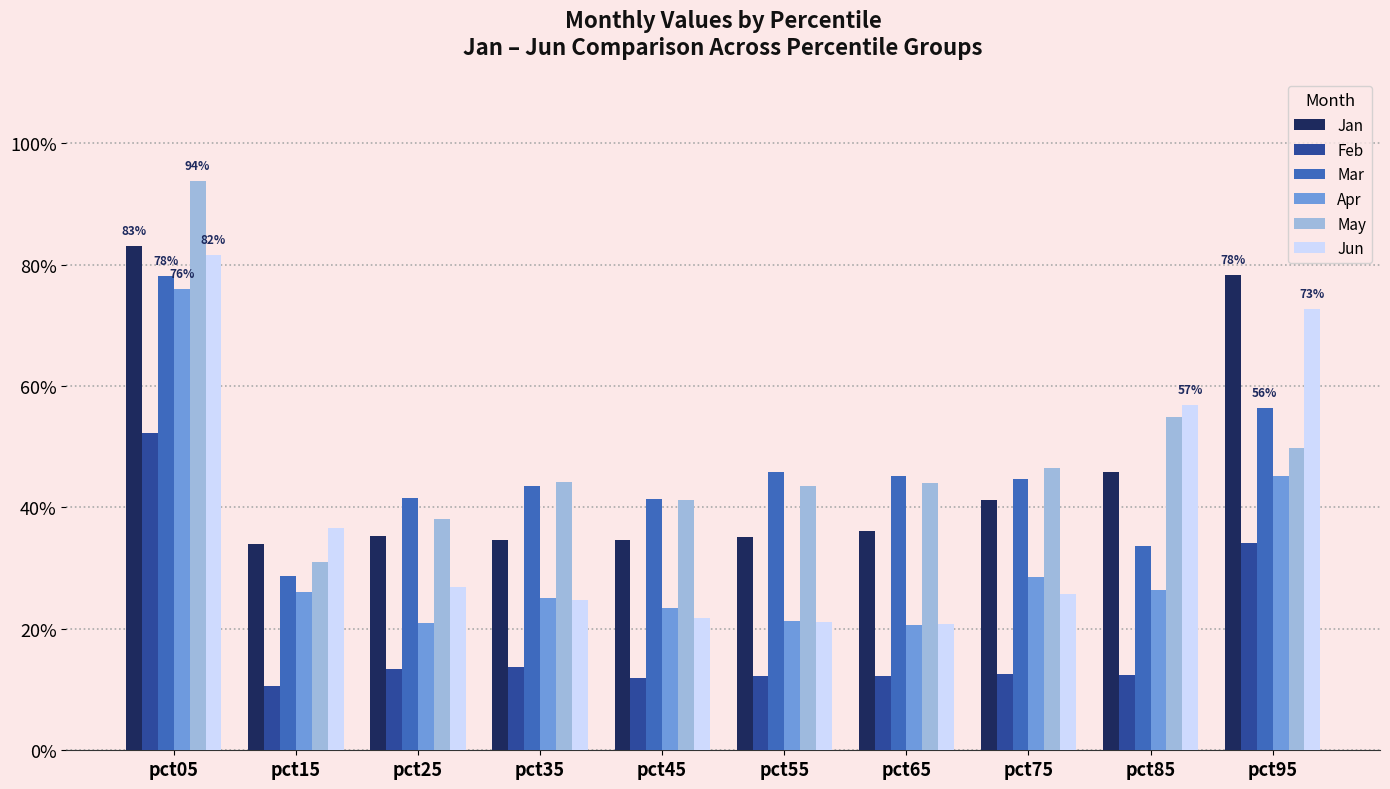

What is the value of the Jan bar at the 4th from the left?

0.3